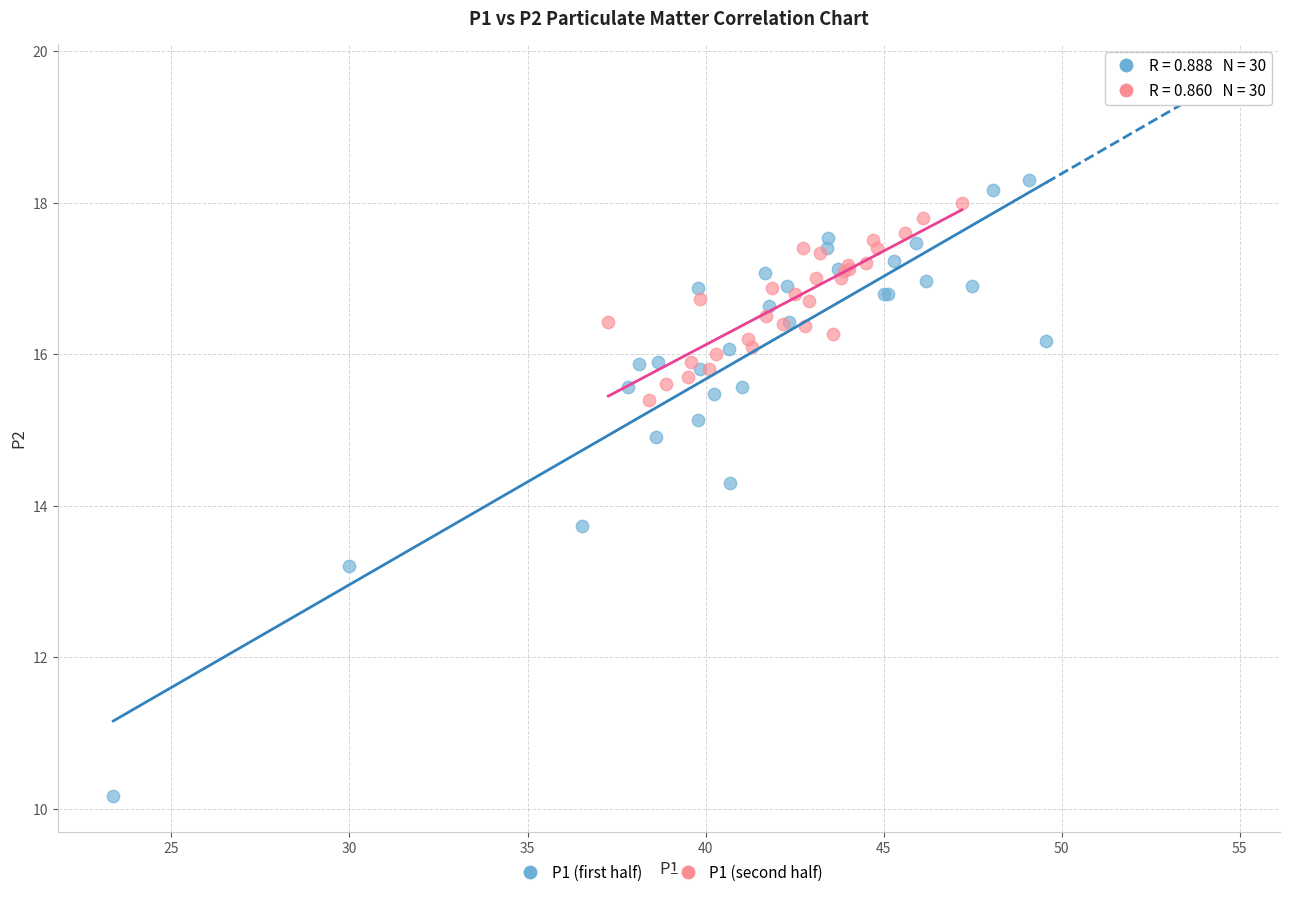

Which series reaches the minimum Y coordinate?

P1 (first half)